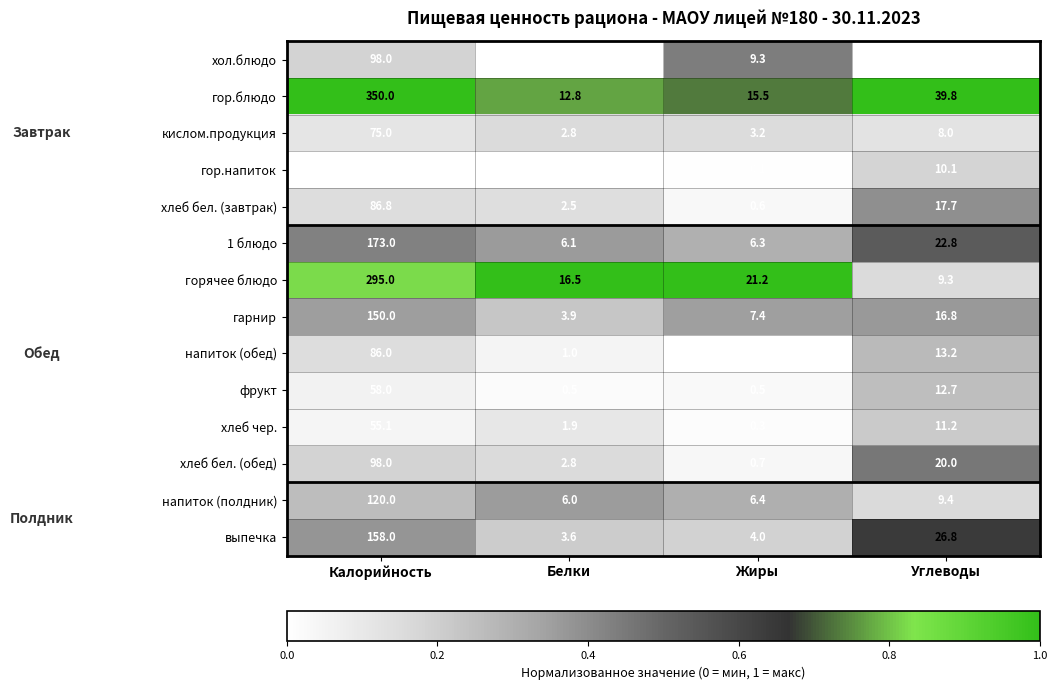

Which series has the widest spread of values?

гор.блюдо